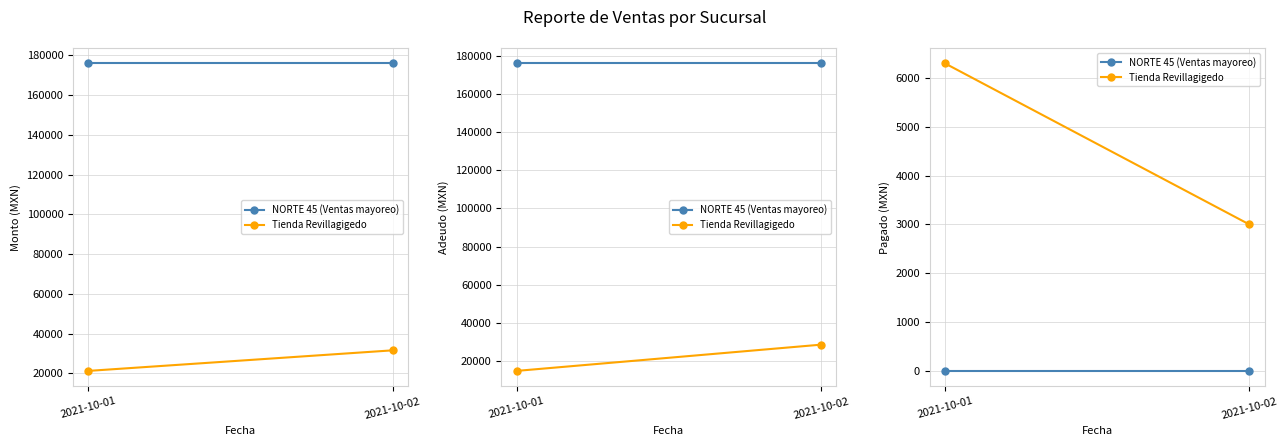

Is the value of NORTE 45 (Ventas mayoreo) at 2021-10-02 greater than the value of Tienda Revillagigedo at 2021-10-01?

No